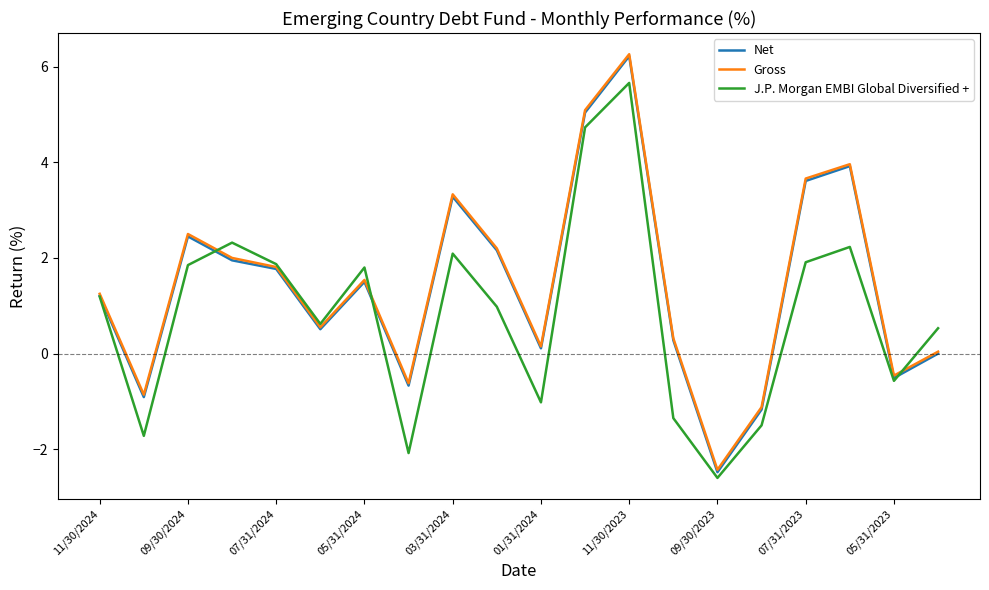

True or false: Gross and Net cross at least once.

False